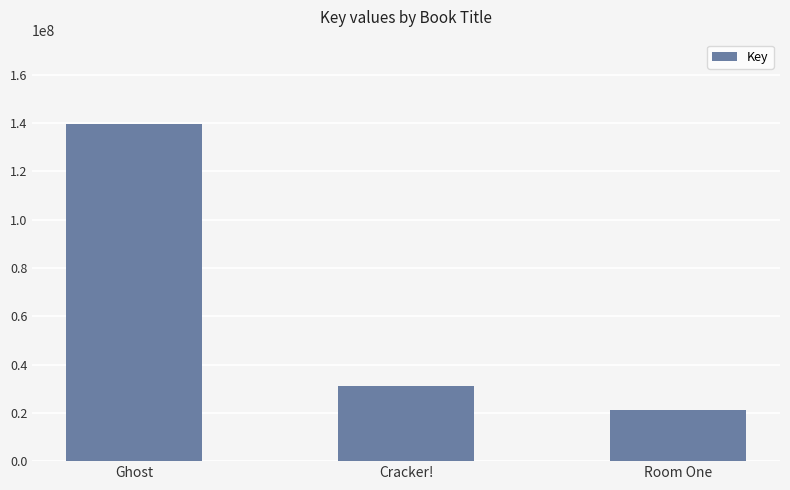

Reading left to right, extract all data points from this chart.

Ghost=139631199	Cracker!=31041879	Room One=21304139